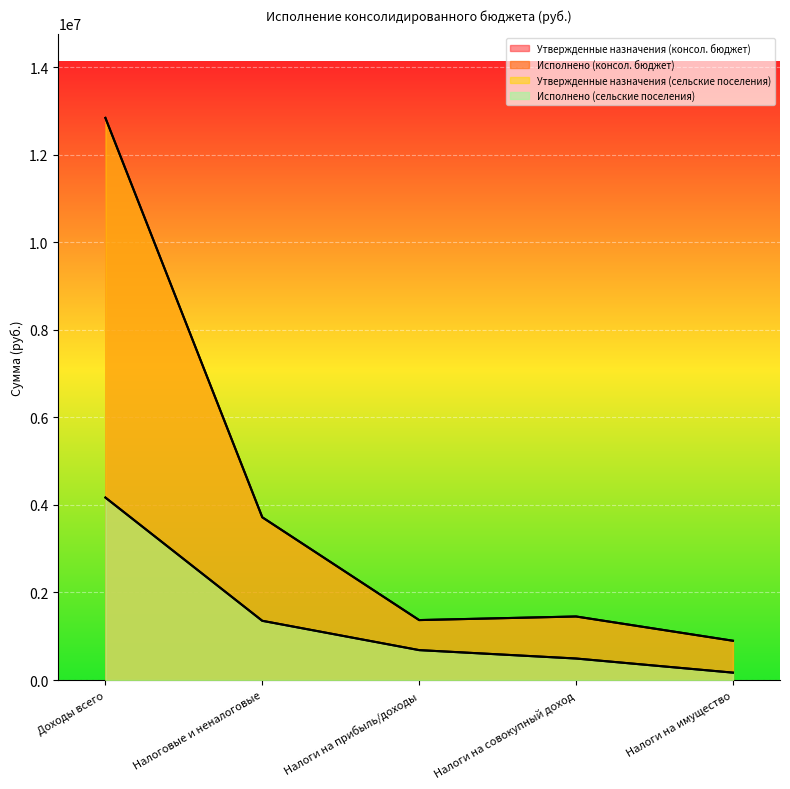

What is the difference between the highest and lowest values at Налоги на имущество?

728455.2